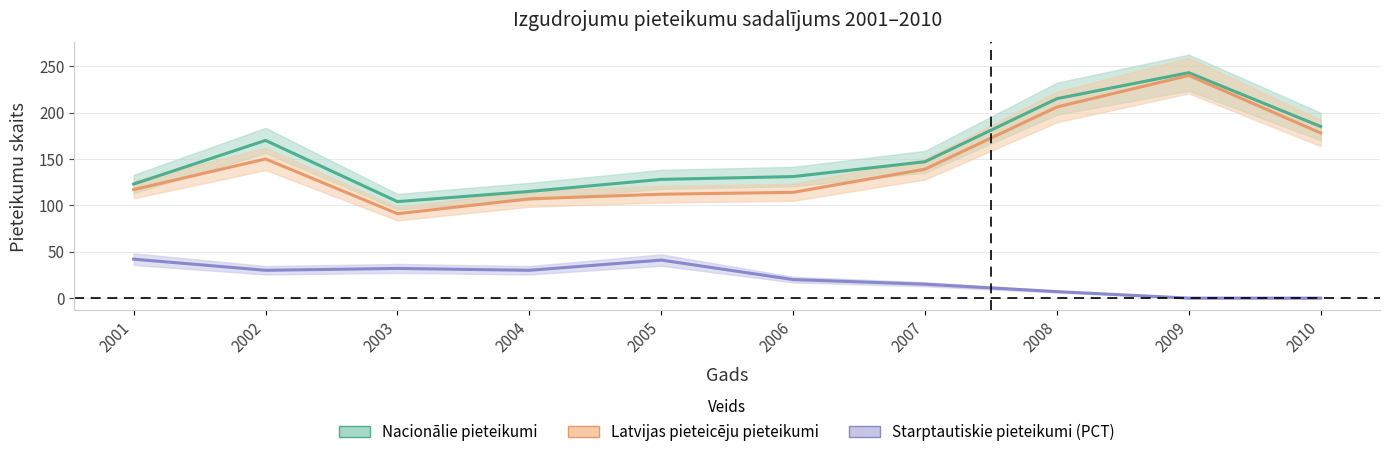

List the labels in order of Nacionālie pieteikumi value, smallest first.

2003, 2004, 2001, 2005, 2006, 2007, 2002, 2010, 2008, 2009